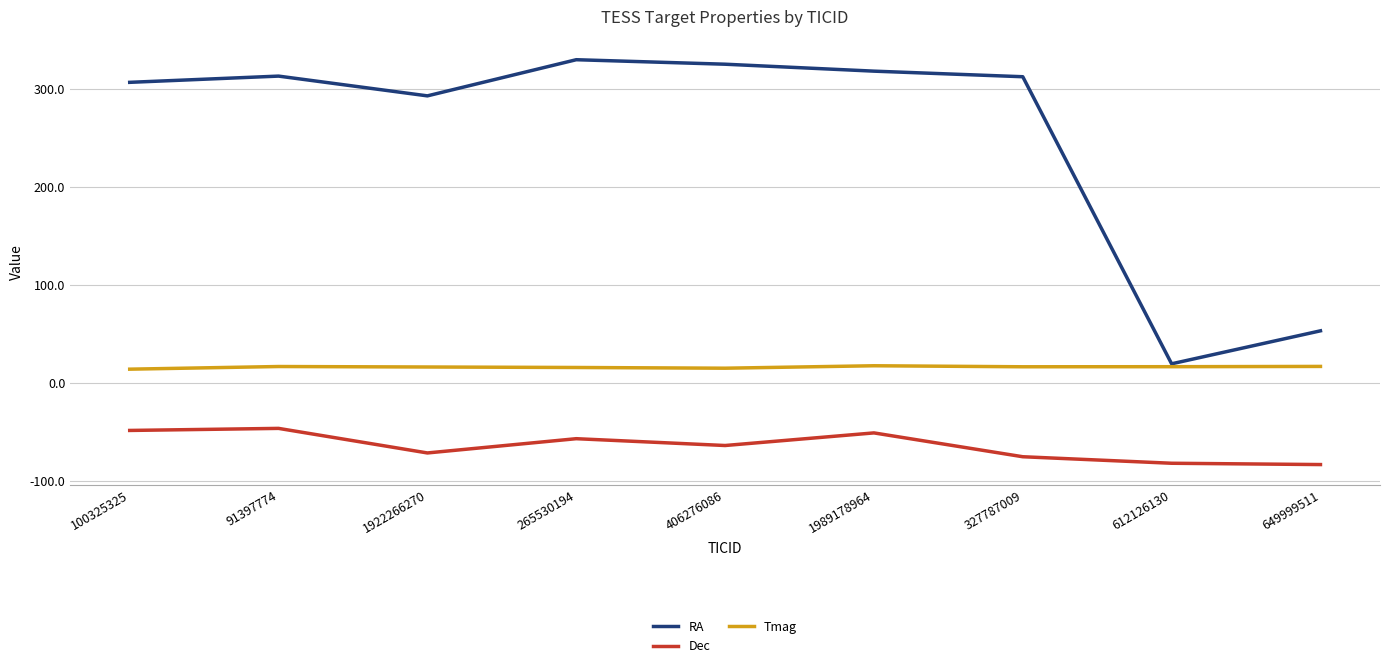

Between 612126130 and 649999511, which series saw the biggest shift?

RA